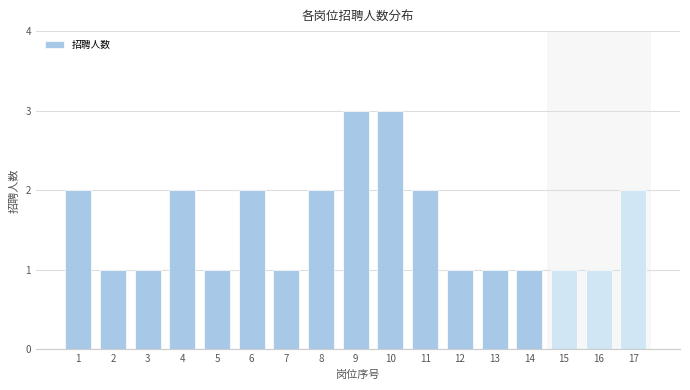

Reading left to right, extract all data points from this chart.

2	1	1	2	1	2	1	2	3	3	2	1	1	1	1	1	2